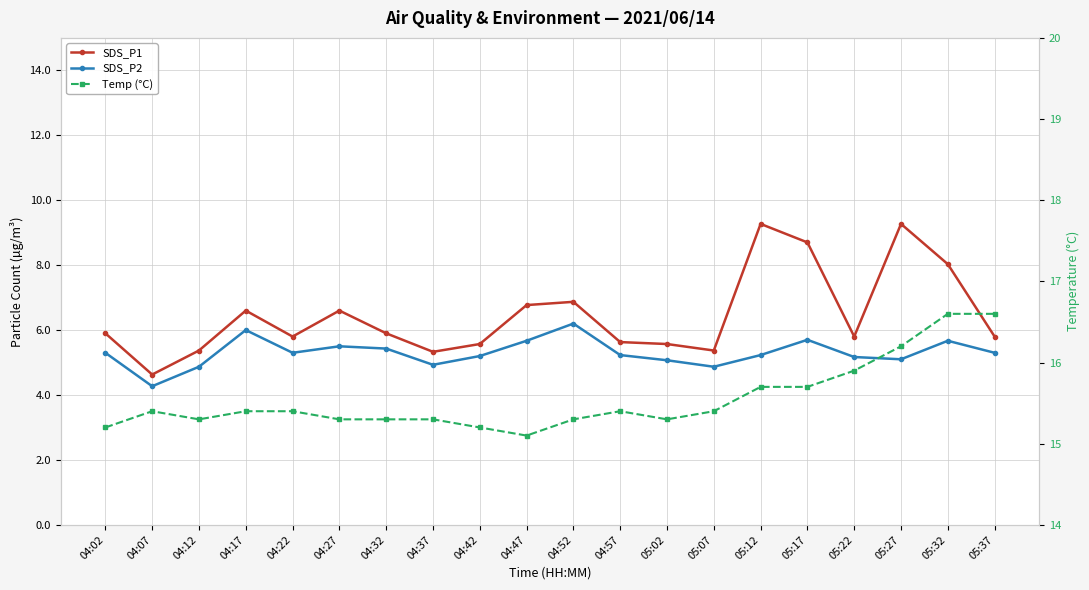

True or false: SDS_P2 and SDS_P1 intersect in this chart.

False